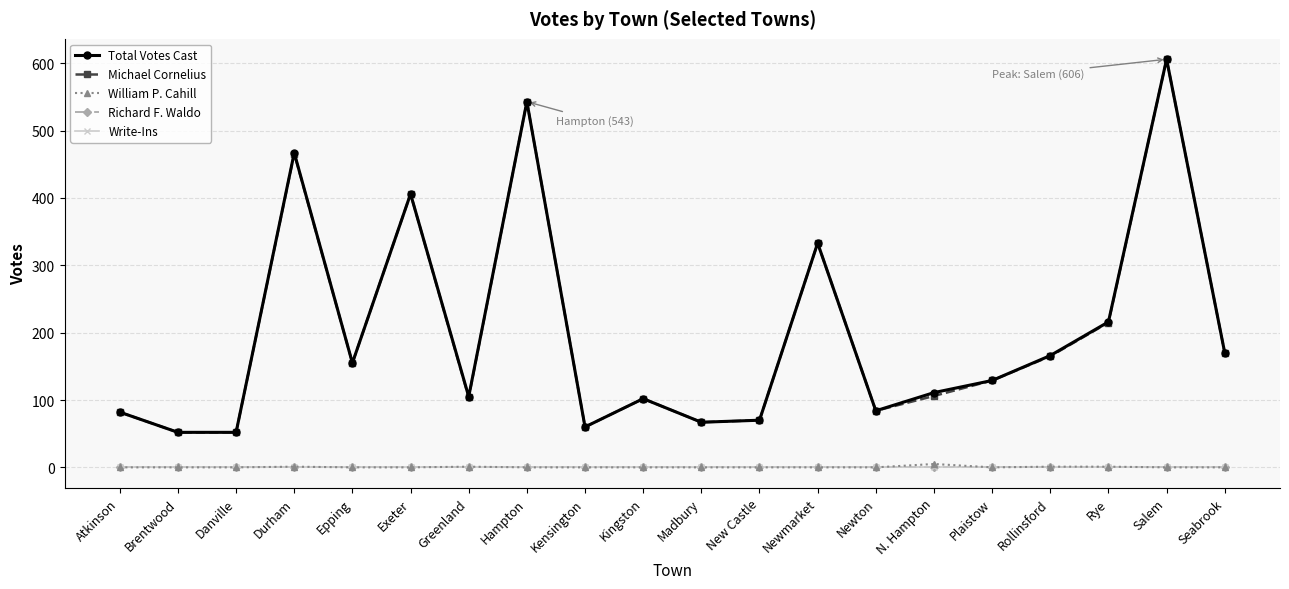

The value of Total Votes Cast at Newmarket is 127. True or false?

False